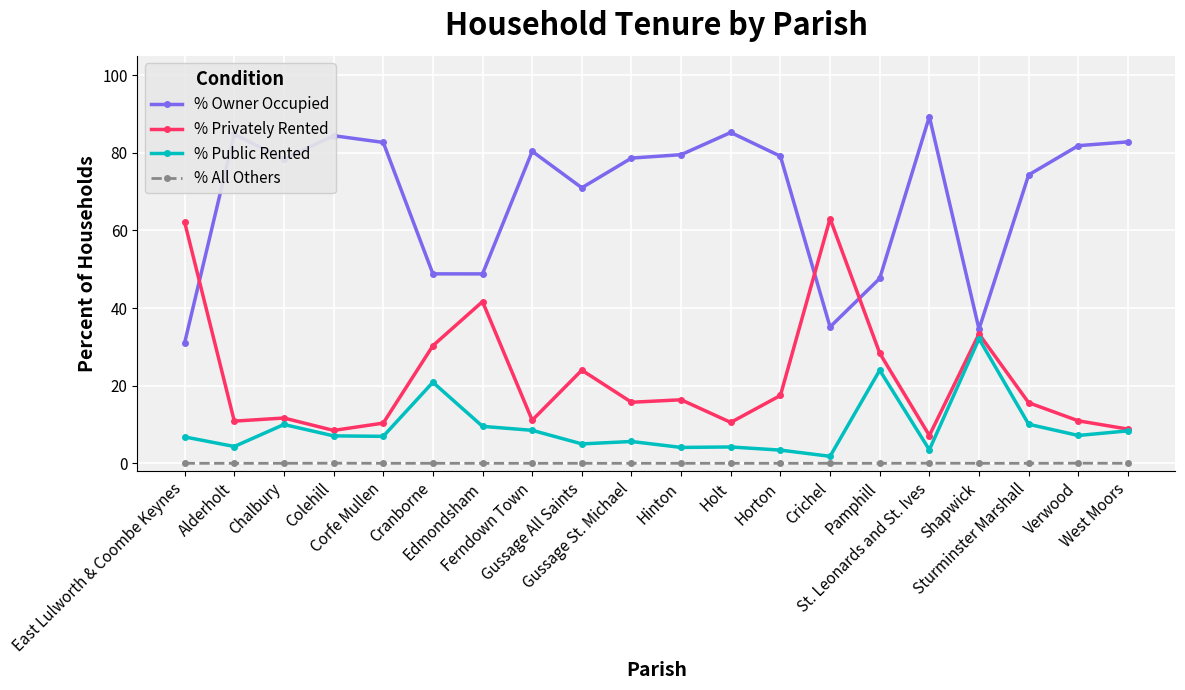

The value of % Privately Rented at Sturminster Marshall is 6.6. True or false?

False